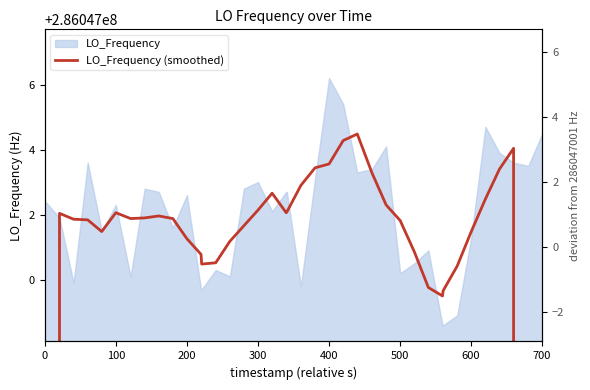

What position from the left is 700?

8